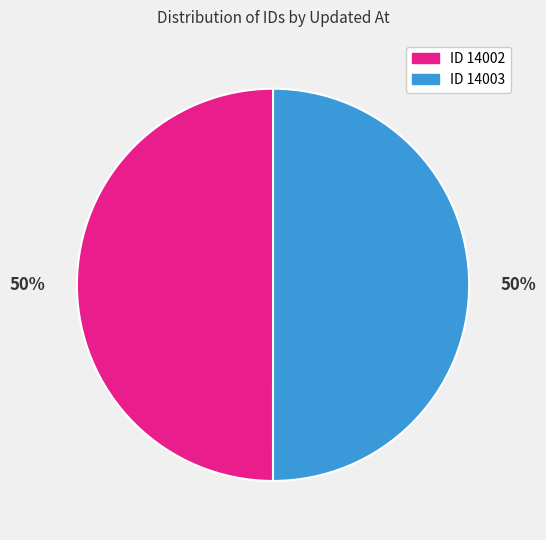

Combined, do ID 14003 and ID 14002 account for over 50%?

Yes